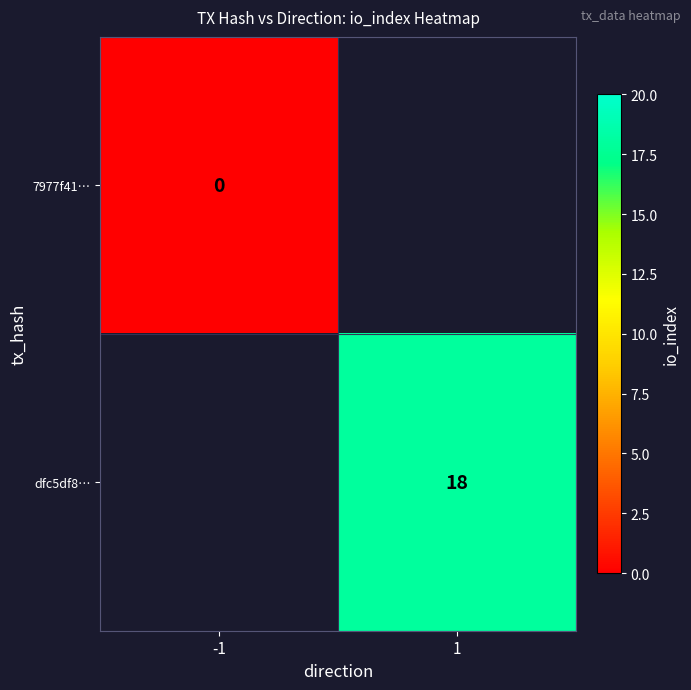

How many data points does each series have?

2